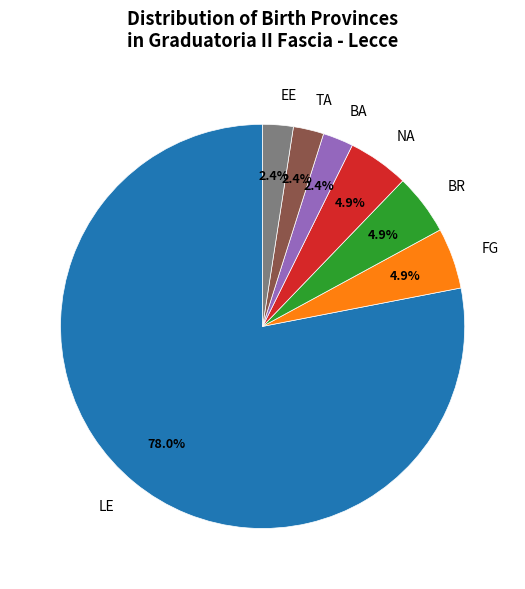

Is the sum of EE and BR greater than half?

No